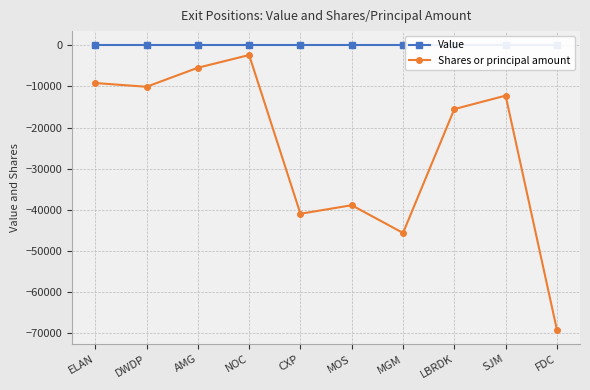

True or false: Shares or principal amount and Value cross at least once.

False